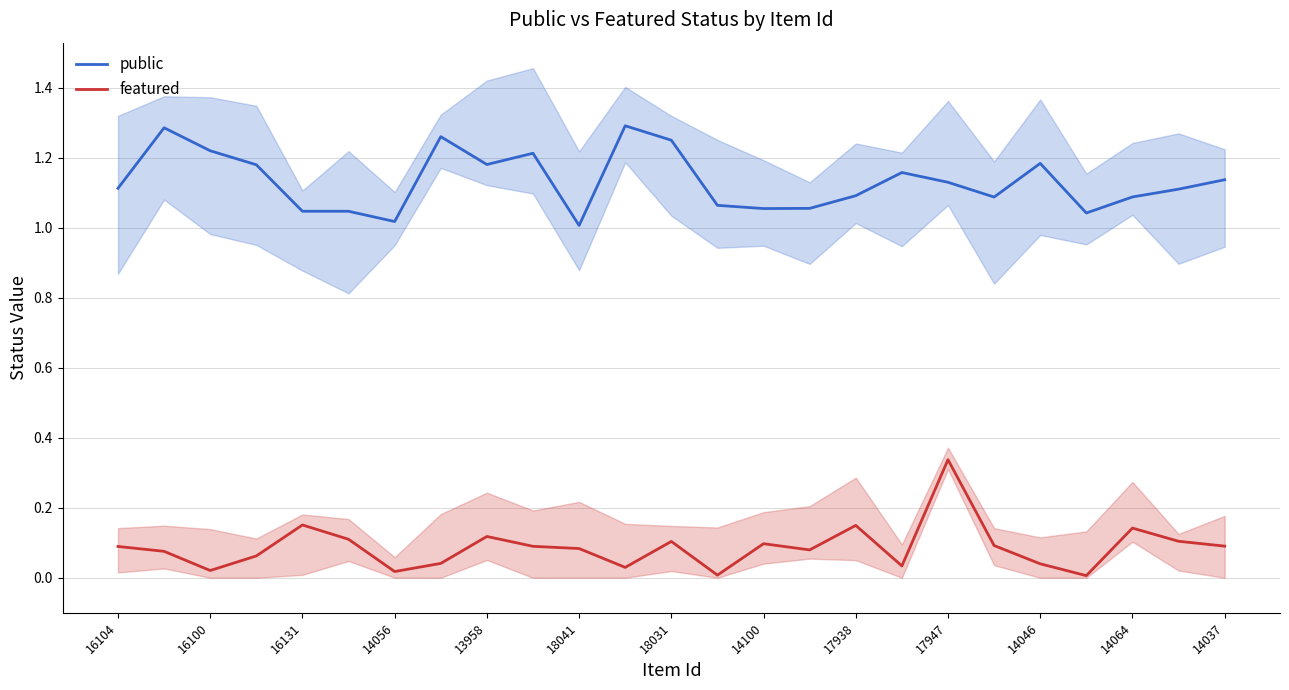

True or false: public has a value of 0.3 at 14100.

False